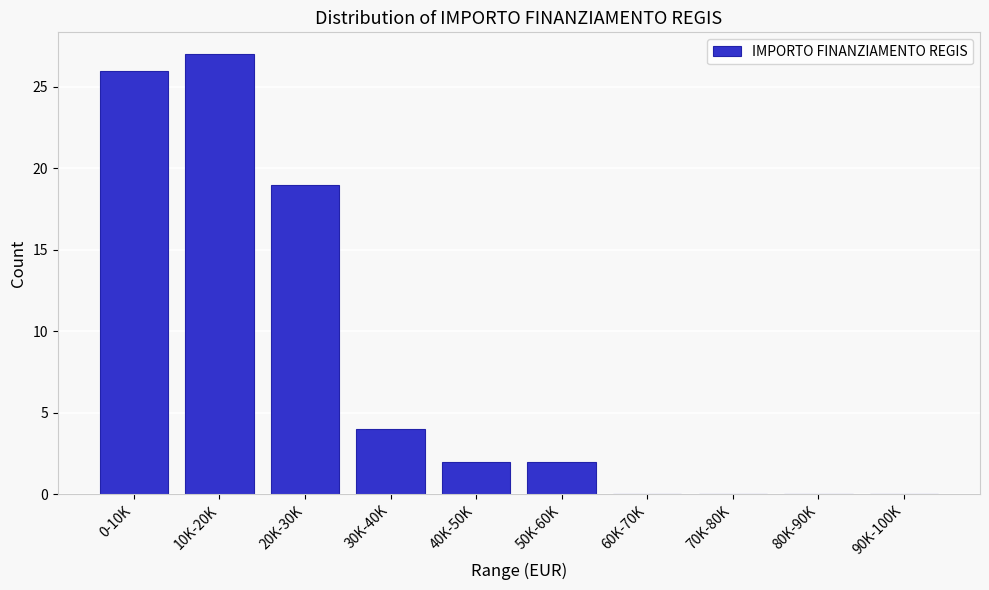

Reading right to left, transcribe all the data shown in this chart.

90K-100K=0	80K-90K=0	70K-80K=0	60K-70K=0	50K-60K=2	40K-50K=2	30K-40K=4	20K-30K=19	10K-20K=27	0-10K=26